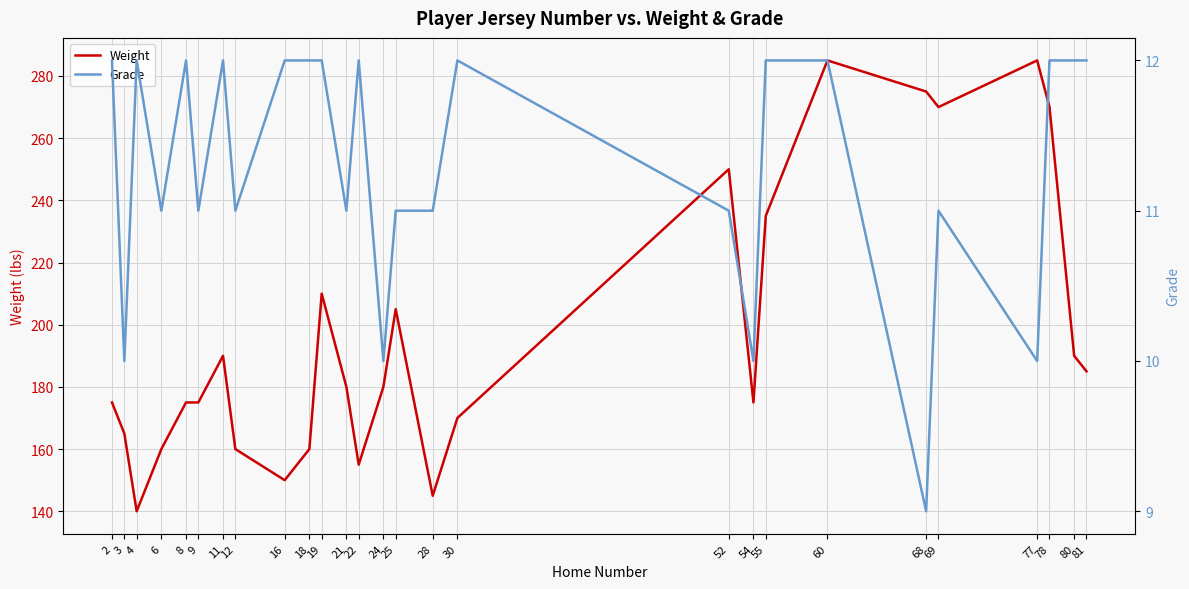

True or false: Weight and Grade intersect in this chart.

False